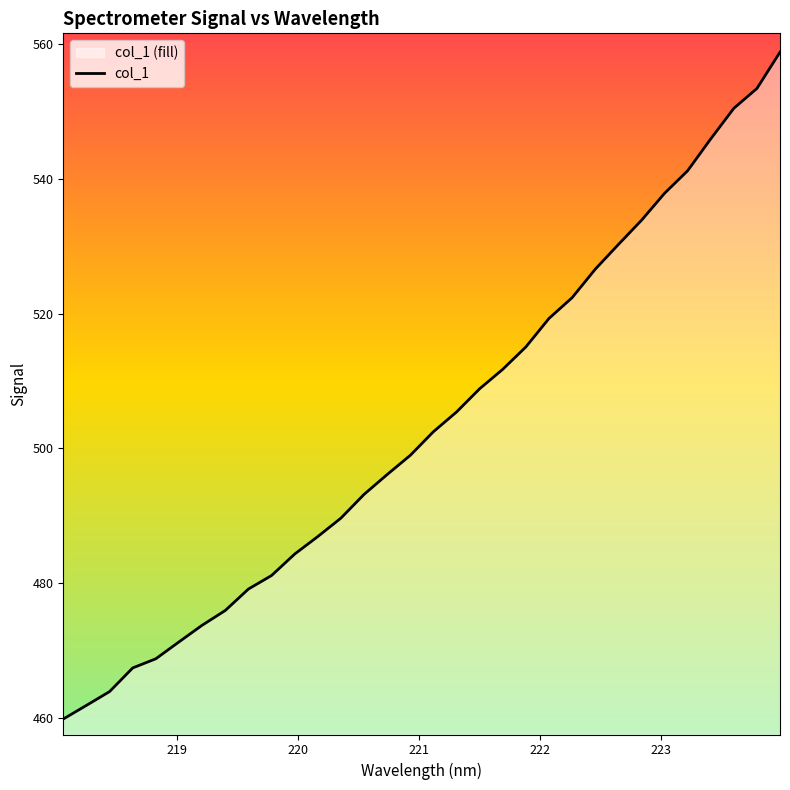

What is the maximum value shown in the chart?

558.8